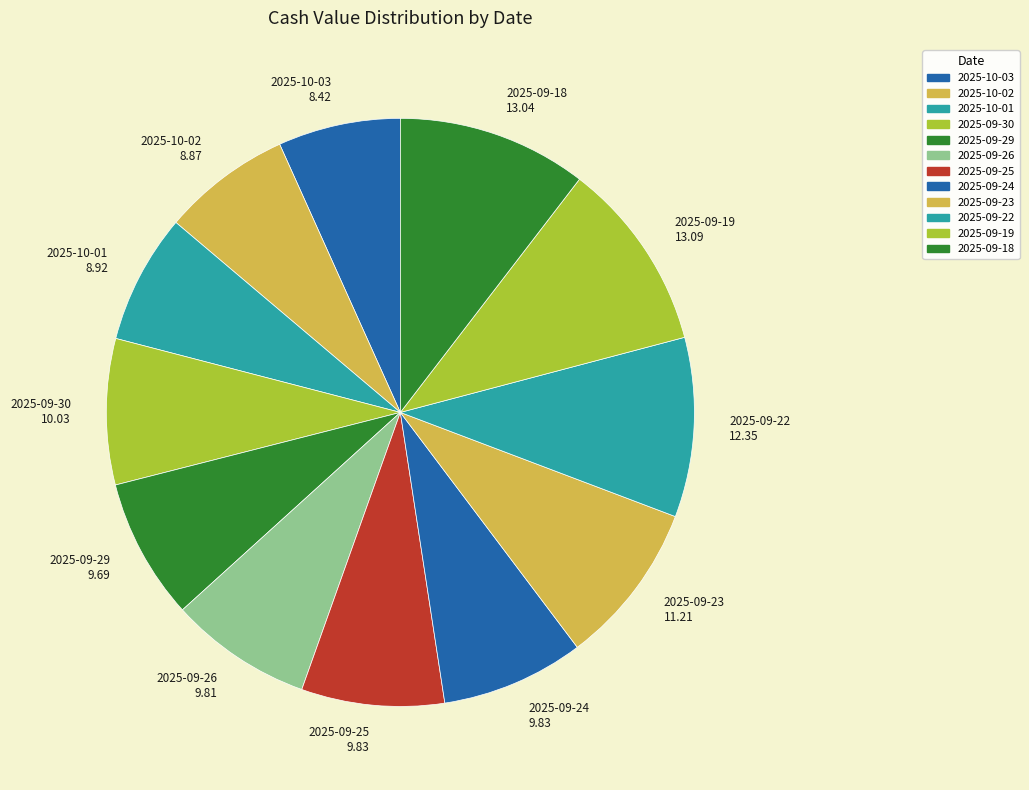

How many segments does this pie chart have?

12